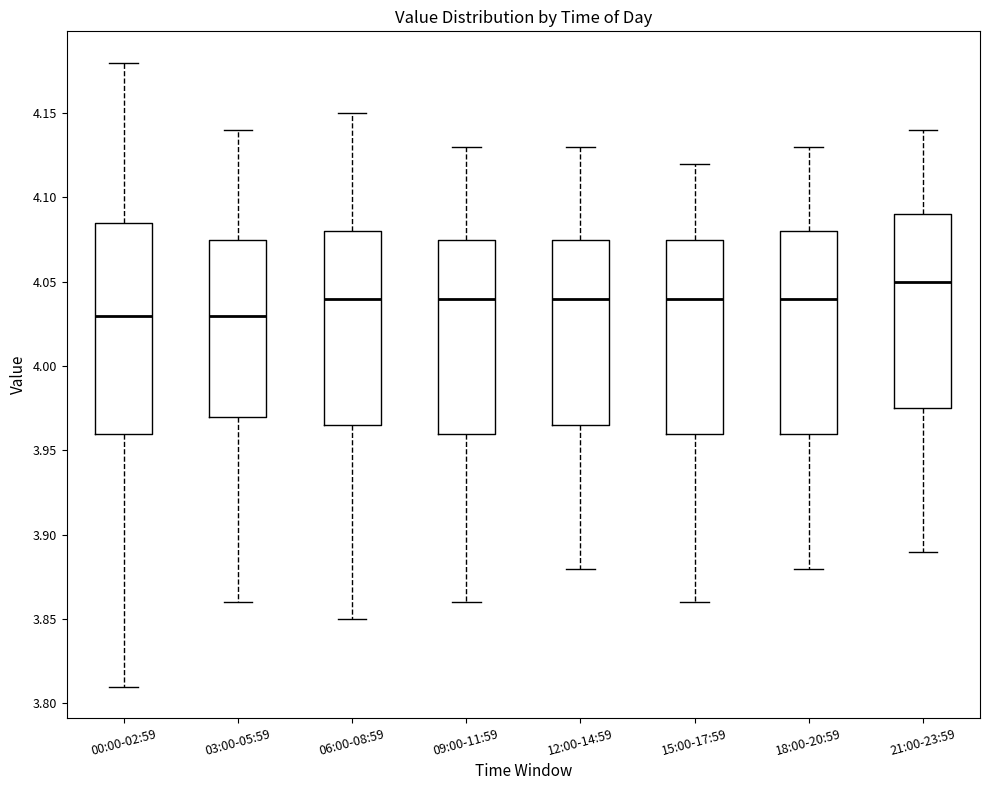

Reading left to right, transcribe this box plot: for each box, give where its median line is, the range the box spans, and where its two whiskers end, as read against the y-axis. The values are not printed on the chart, so give them approximately, as read against the axis.

00:00-02:59: median 4.030, box 3.960 to 4.085, whiskers 3.810 to 4.180
03:00-05:59: median 4.030, box 3.970 to 4.075, whiskers 3.860 to 4.140
06:00-08:59: median 4.040, box 3.965 to 4.080, whiskers 3.850 to 4.150
09:00-11:59: median 4.040, box 3.960 to 4.075, whiskers 3.860 to 4.130
12:00-14:59: median 4.040, box 3.965 to 4.075, whiskers 3.880 to 4.130
15:00-17:59: median 4.040, box 3.960 to 4.075, whiskers 3.860 to 4.120
18:00-20:59: median 4.040, box 3.960 to 4.080, whiskers 3.880 to 4.130
21:00-23:59: median 4.050, box 3.975 to 4.090, whiskers 3.890 to 4.140